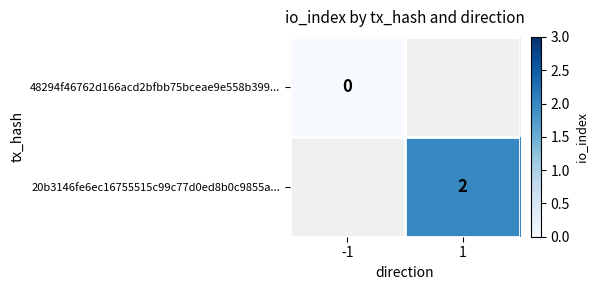

Count the number of data series in this chart.

2